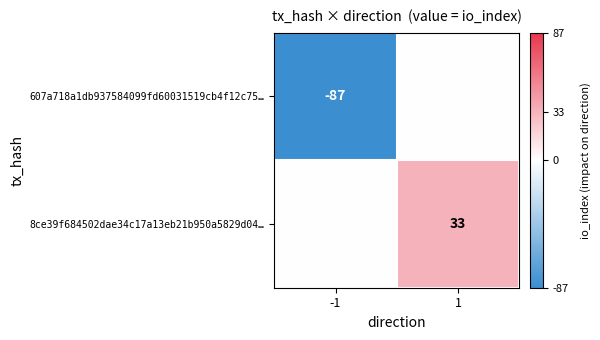

The 607a718a1db937584099fd60031519cb4f12c75… series shows -43 at -1. True or false?

False